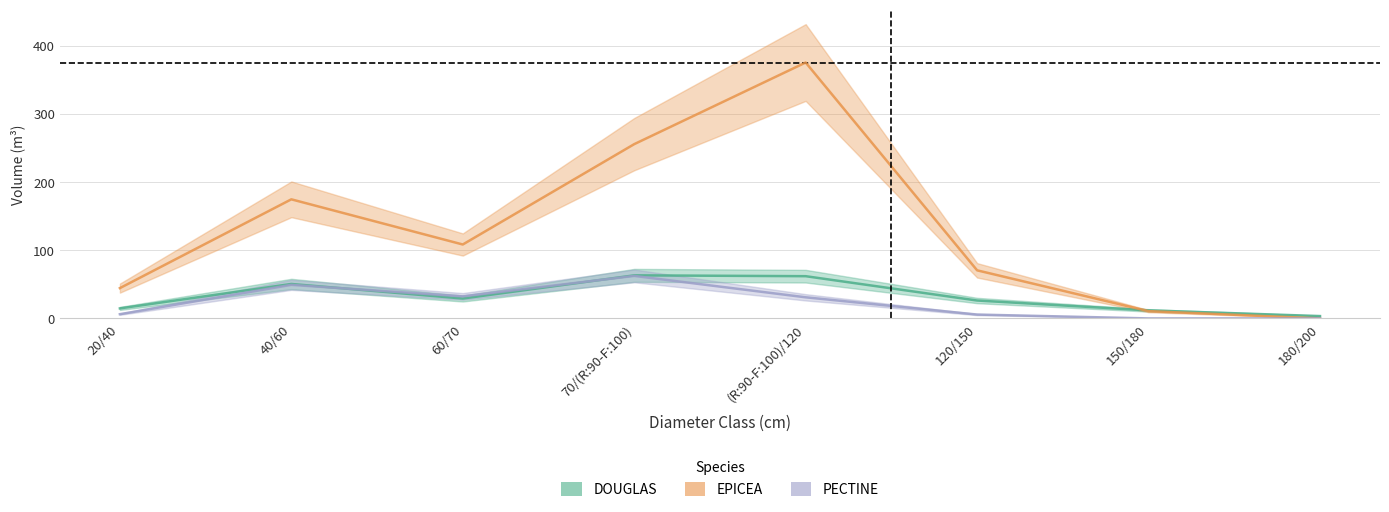

In DOUGLAS, how many points are lower than both neighbors (excluding endpoints)?

1